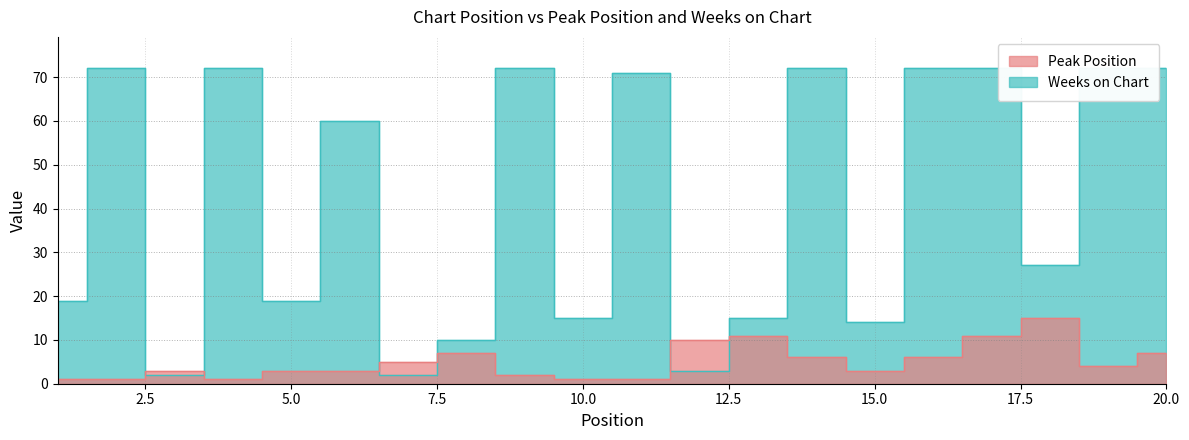

How many distinct data groups are displayed?

2